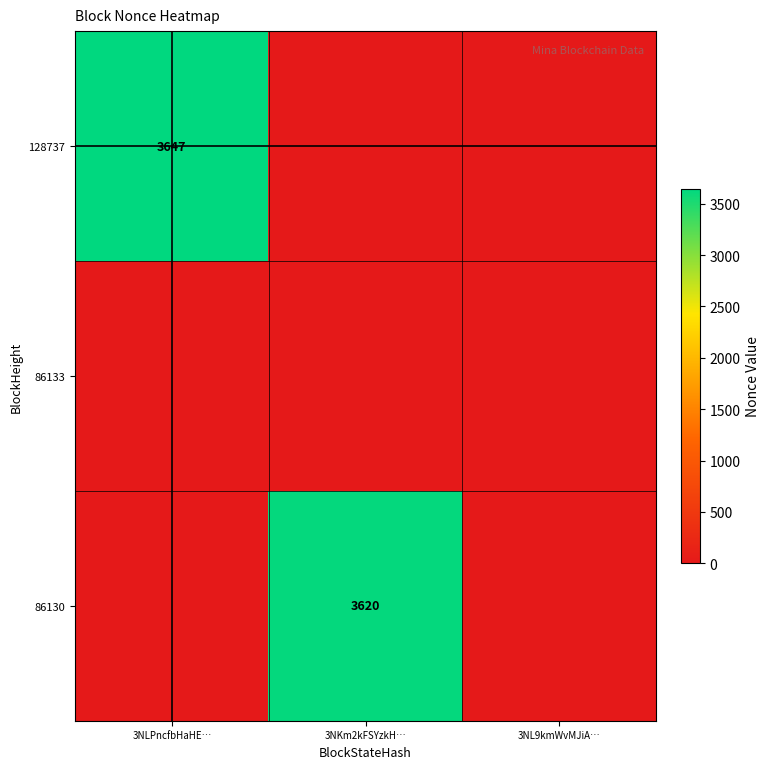

Between 3NKm2kFSYzkH… and 3NLPncfbHaHE…, which is larger?

3NLPncfbHaHE…